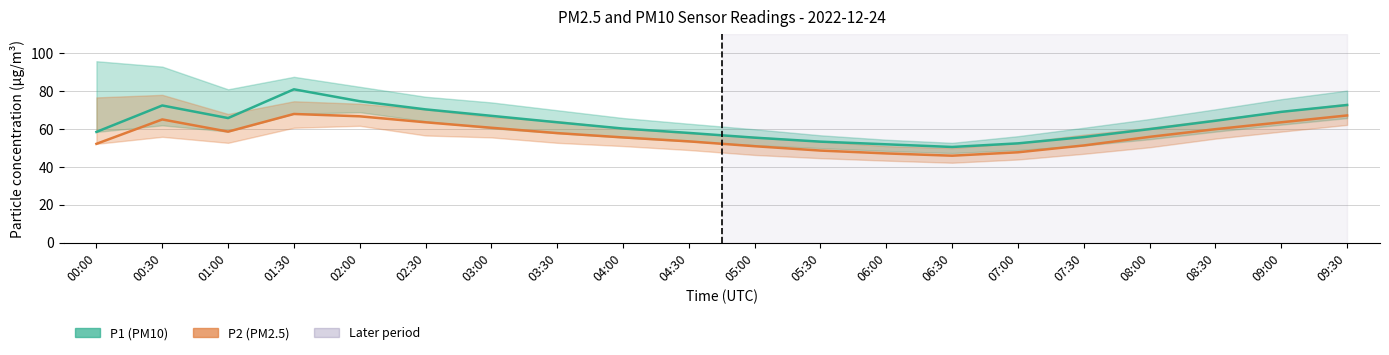

Reading right to left, extract all data points from this chart.

P1 (PM10): 09:30=72.5	09:00=68.9	08:30=64.2	08:00=59.8	07:30=55.6	07:00=52.3	06:30=50.4	06:00=51.8	05:30=53.2	05:00=55.3	04:30=57.8	04:00=60.1	03:30=63.4	03:00=66.8	02:30=70.2	02:00=74.5	01:30=80.8	01:00=65.6	00:30=72.2	00:00=58.3
P2 (PM2.5): 09:30=67.0	09:00=63.4	08:30=59.8	08:00=55.7	07:30=51.2	07:00=47.6	06:30=45.8	06:00=47.0	05:30=48.5	05:00=50.8	04:30=53.4	04:00=55.4	03:30=57.7	03:00=60.5	02:30=63.4	02:00=66.5	01:30=67.8	01:00=58.5	00:30=64.9	00:00=52.0